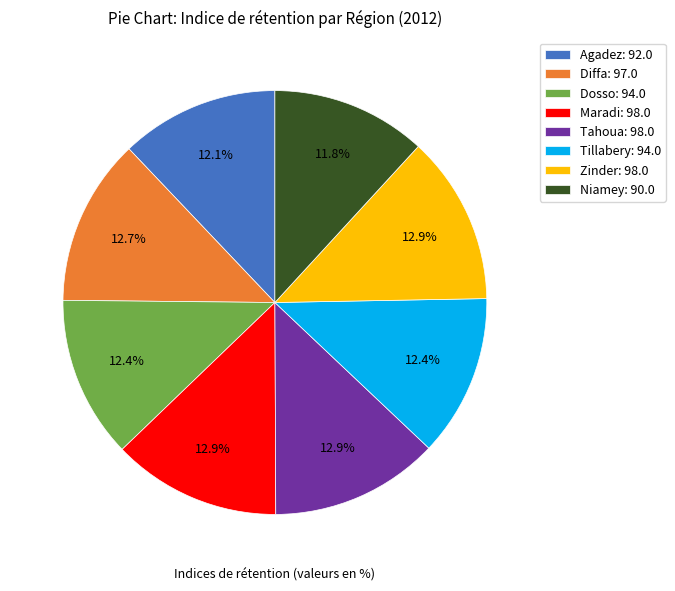

To the nearest percent, what is the difference between the largest and smallest slice percentages?

1%